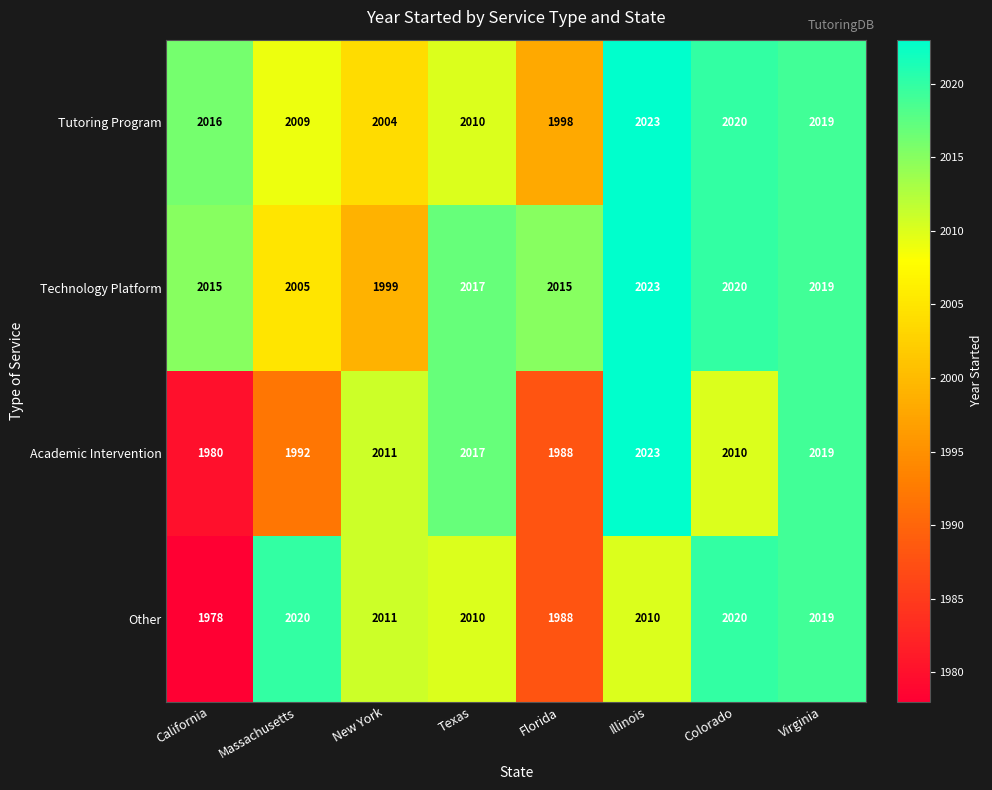

What is the approximate value of Academic Intervention at New York?

2011